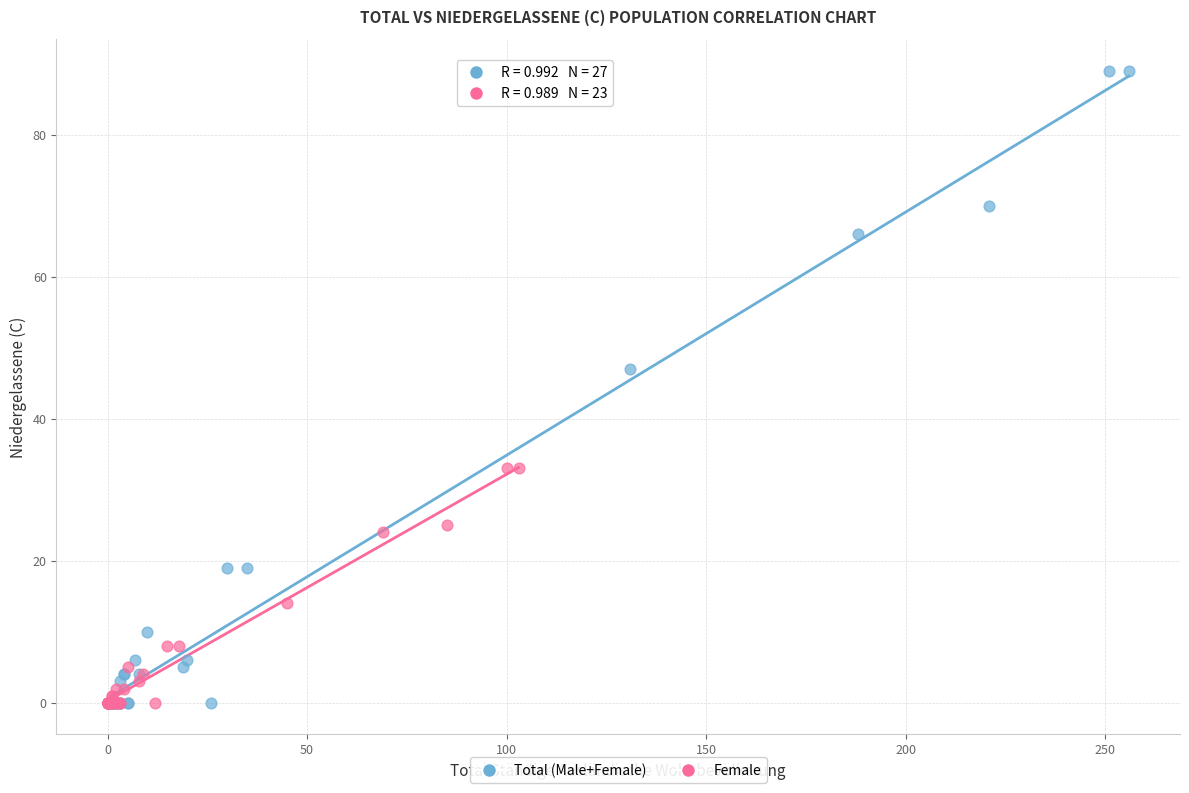

Which series reaches the maximum Y coordinate?

Total (Male+Female)